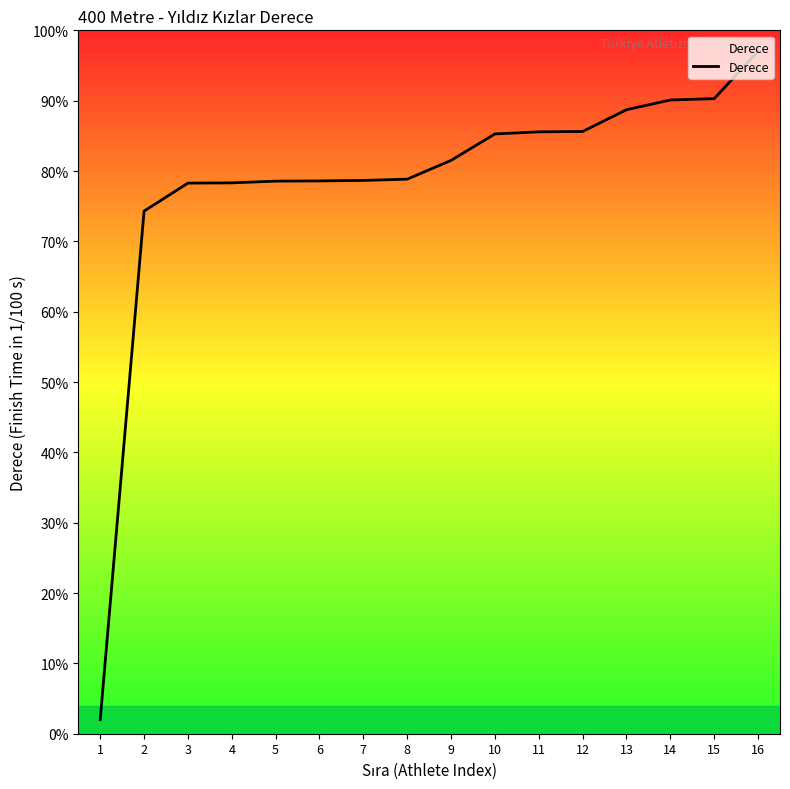

What is the sum of the values at 16 and 5?

175.6